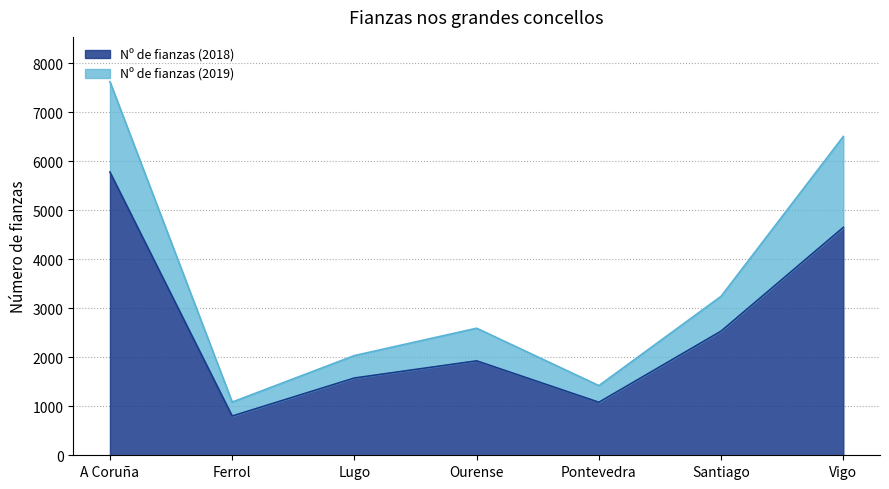

What is the average value of the Nº de fianzas (2019) series?

3501